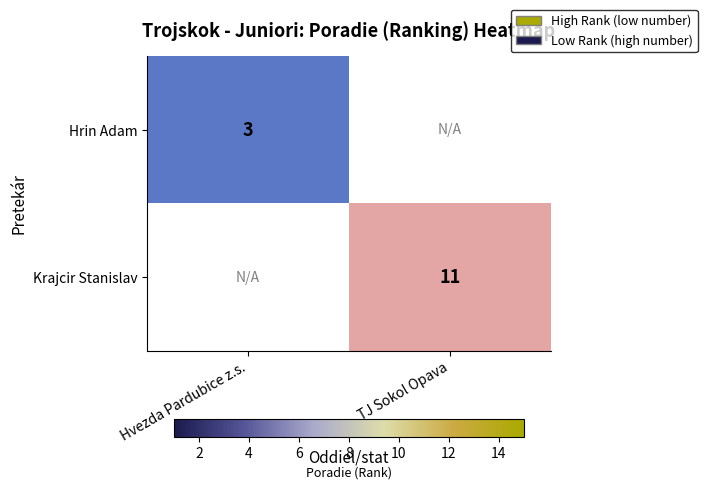

Is it true that Krajcir Stanislav equals 15.3 at TJ Sokol Opava?

False